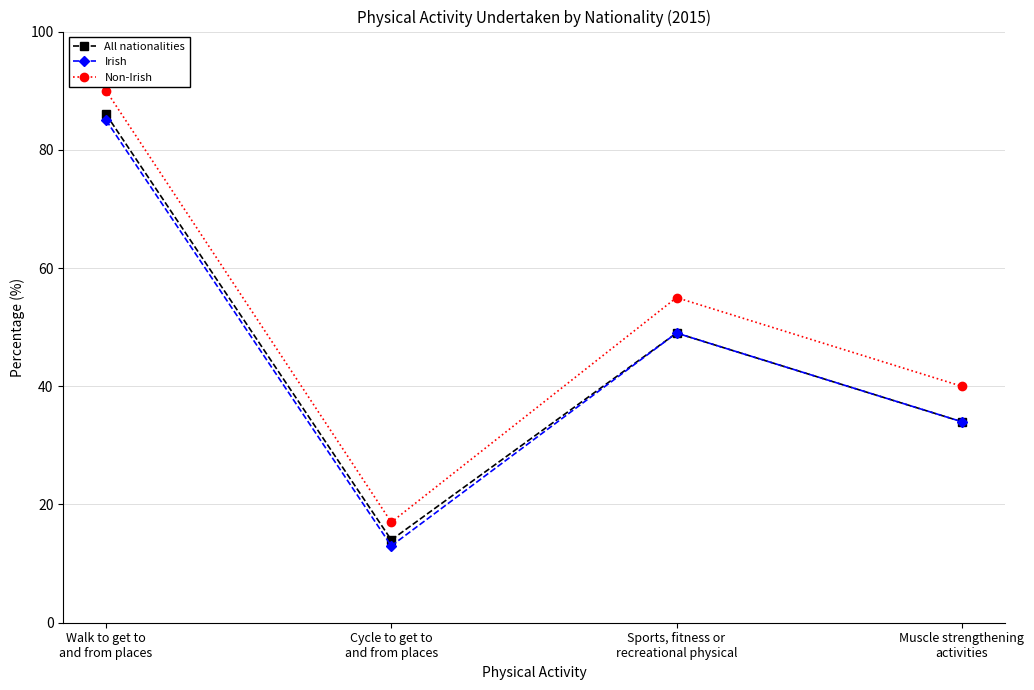

Which series changed the most between Walk to get to
and from places and Sports, fitness or
recreational physical?

All nationalities